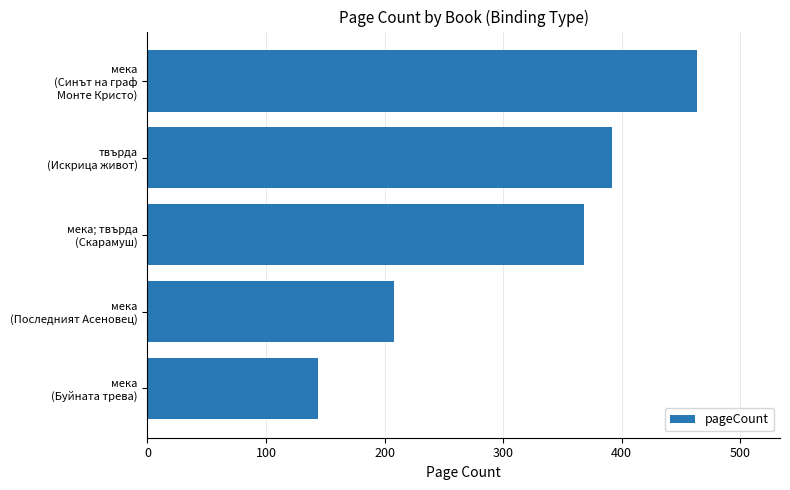

Rank the categories by value from highest to lowest.

мека
(Синът на граф
Монте Кристо), твърда
(Искрица живот), мека; твърда
(Скарамуш), мека
(Последният Асеновец), мека
(Буйната трева)